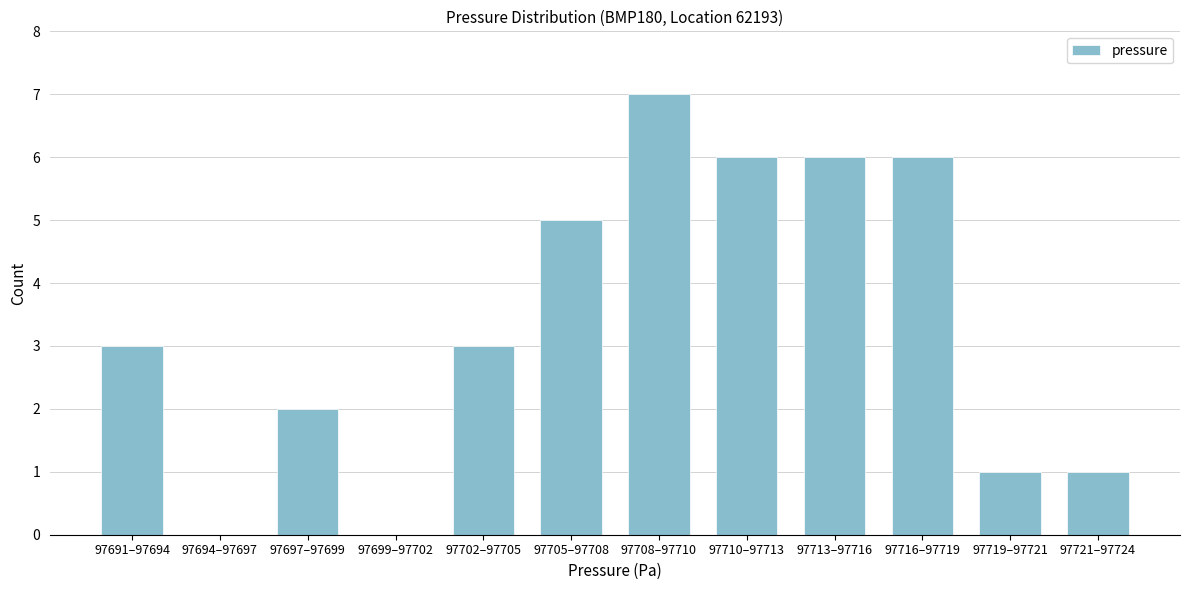

Reading left to right, what are all the values shown in this chart?

97691–97694=3	97694–97697=0	97697–97699=2	97699–97702=0	97702–97705=3	97705–97708=5	97708–97710=7	97710–97713=6	97713–97716=6	97716–97719=6	97719–97721=1	97721–97724=1